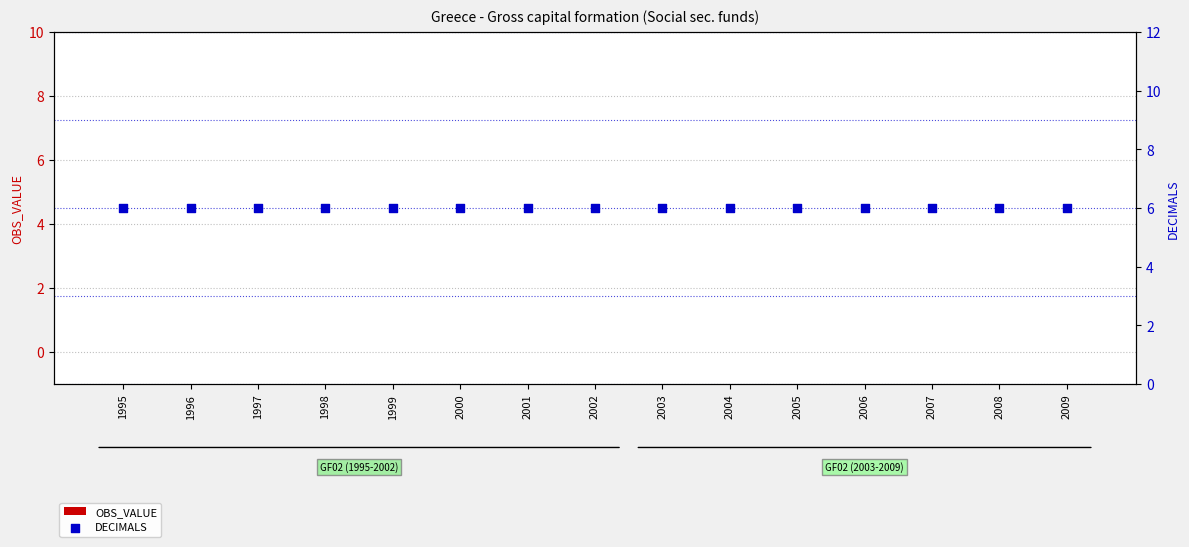

Which series reaches the maximum Y coordinate?

DECIMALS